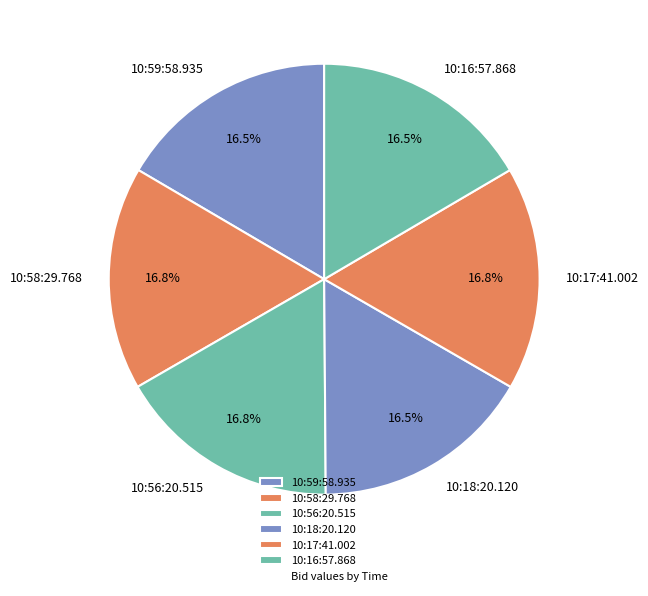

The 10:59:58.935 slice represents 3% of the pie. True or false?

False